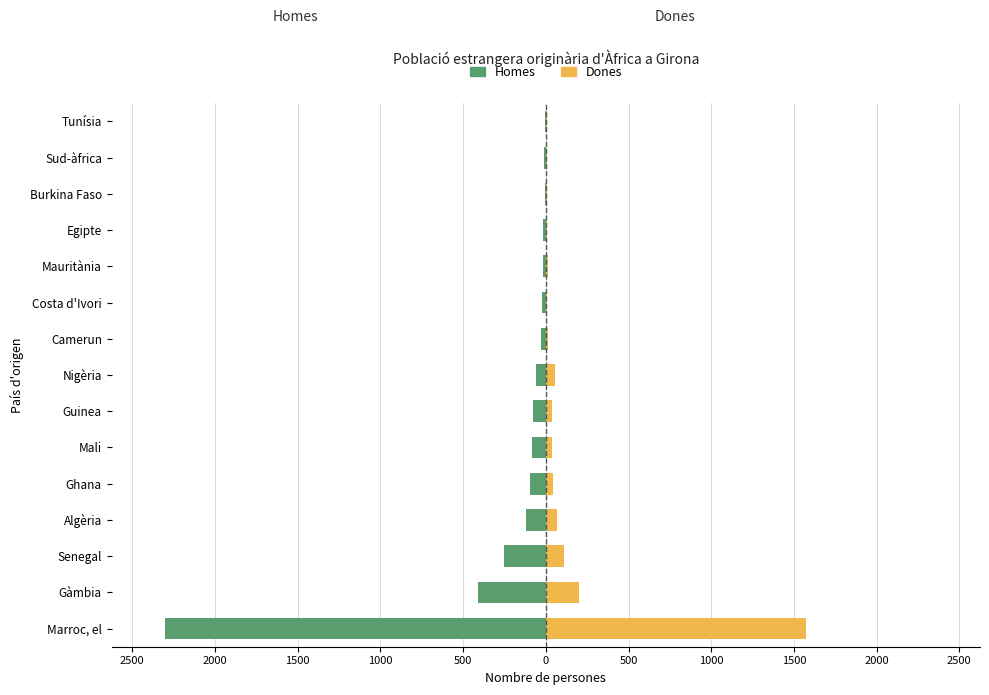

The value of Homes at Ghana is -58. True or false?

False